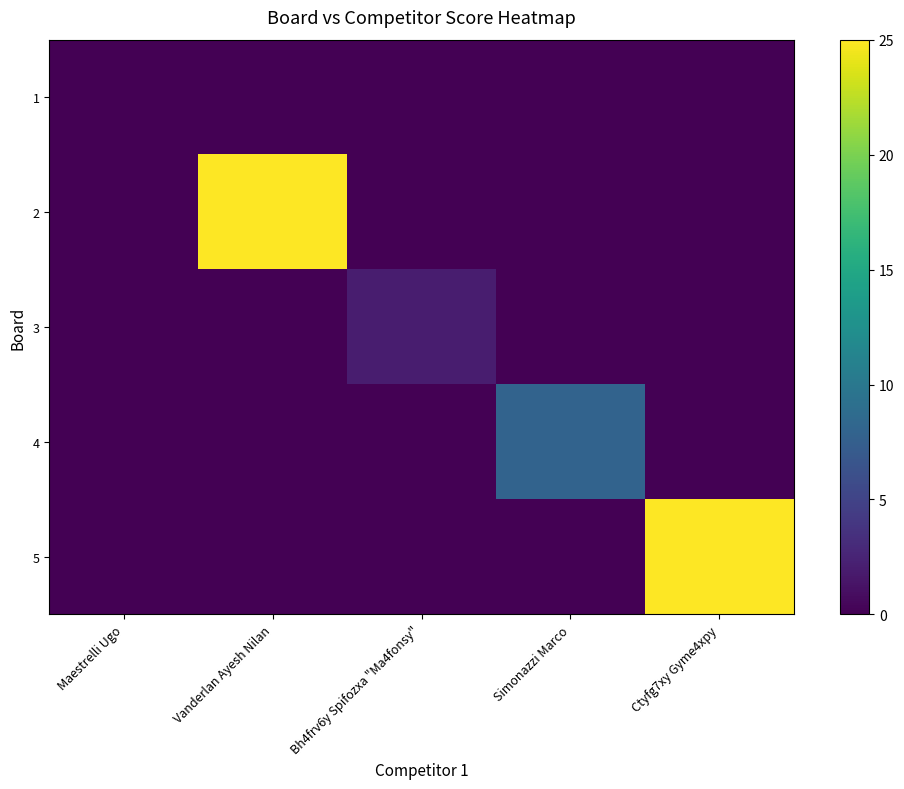

Rank the series by their maximum value, from highest to lowest.

2, 5, 4, 3, 1